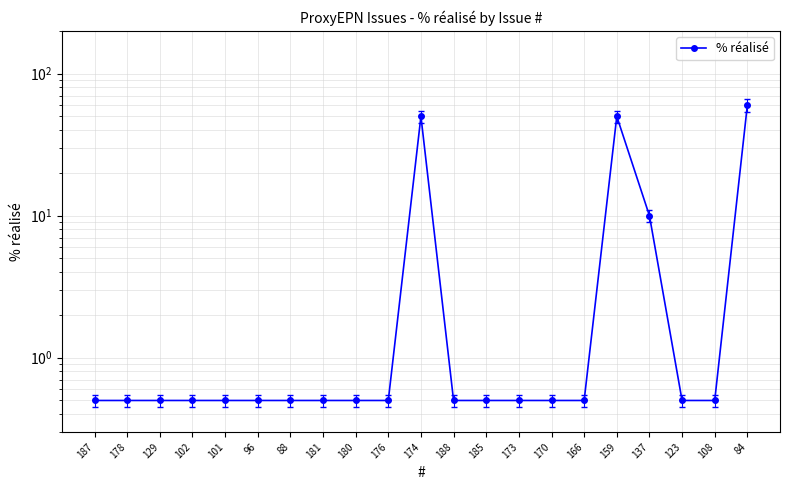

Read the value at 174.

50.0